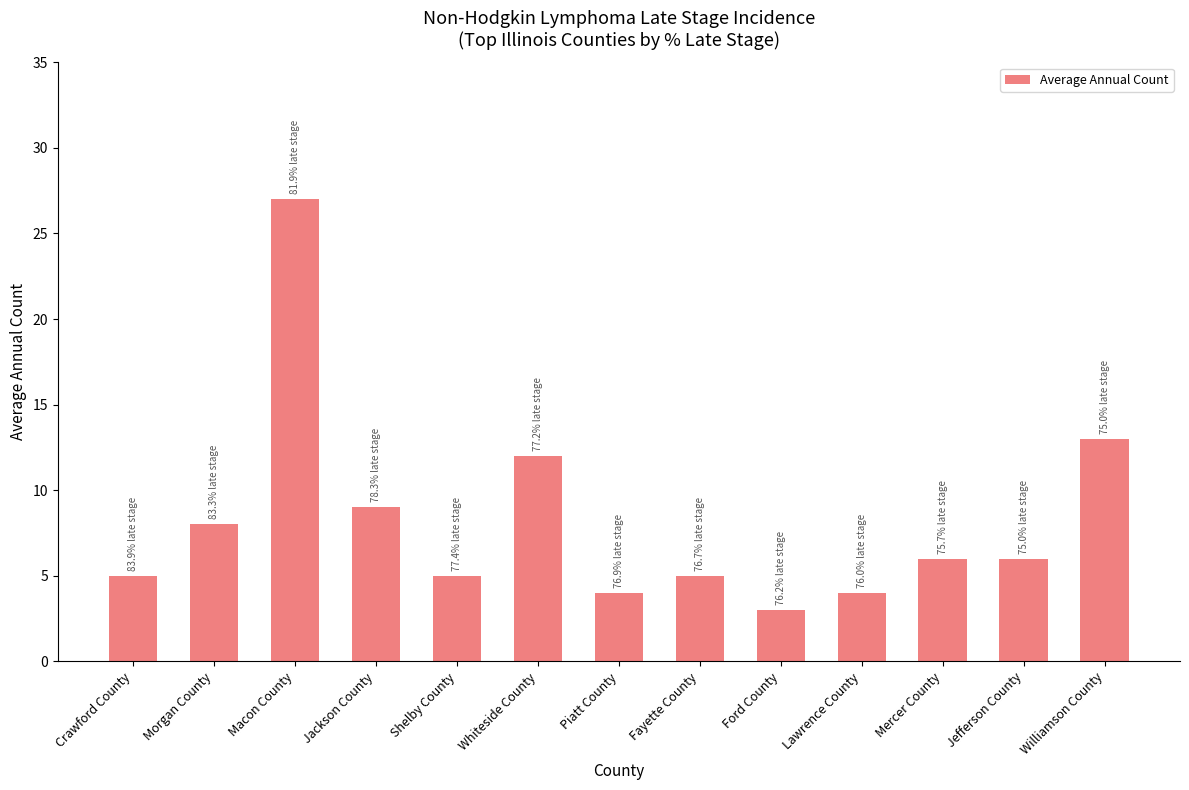

The value at Ford County is 1. True or false?

False